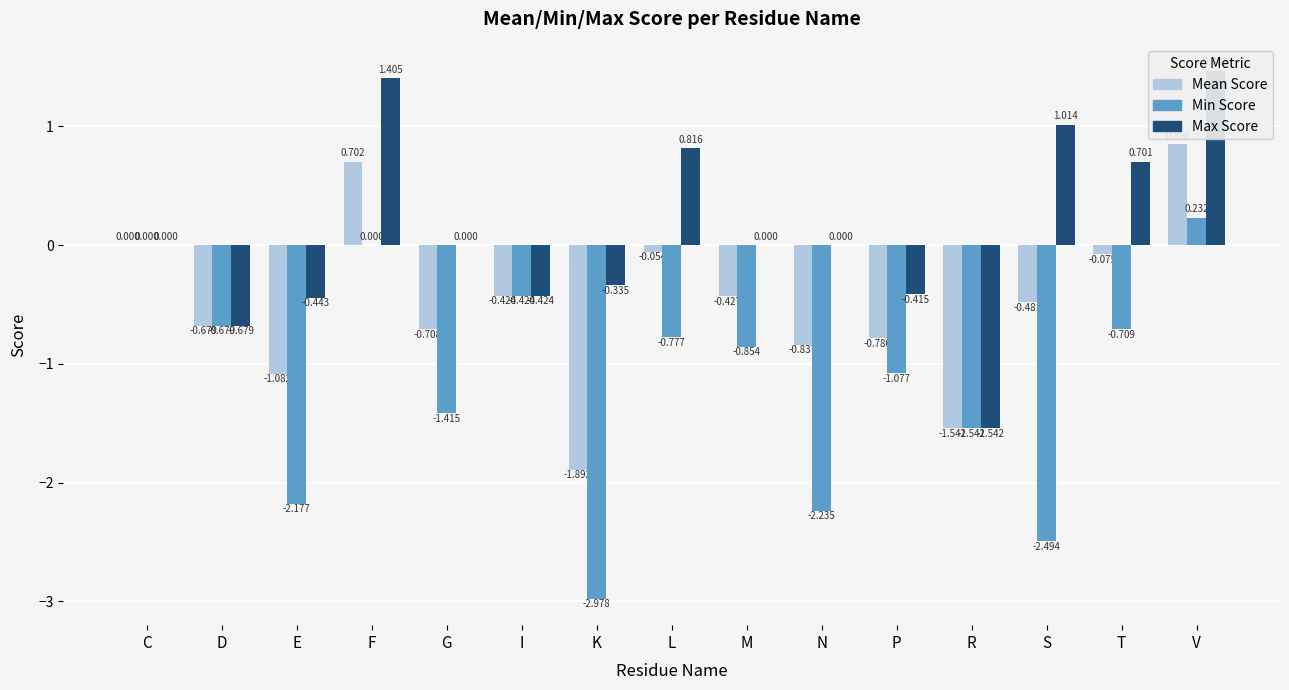

The value of Max Score at C is -1.2. True or false?

False